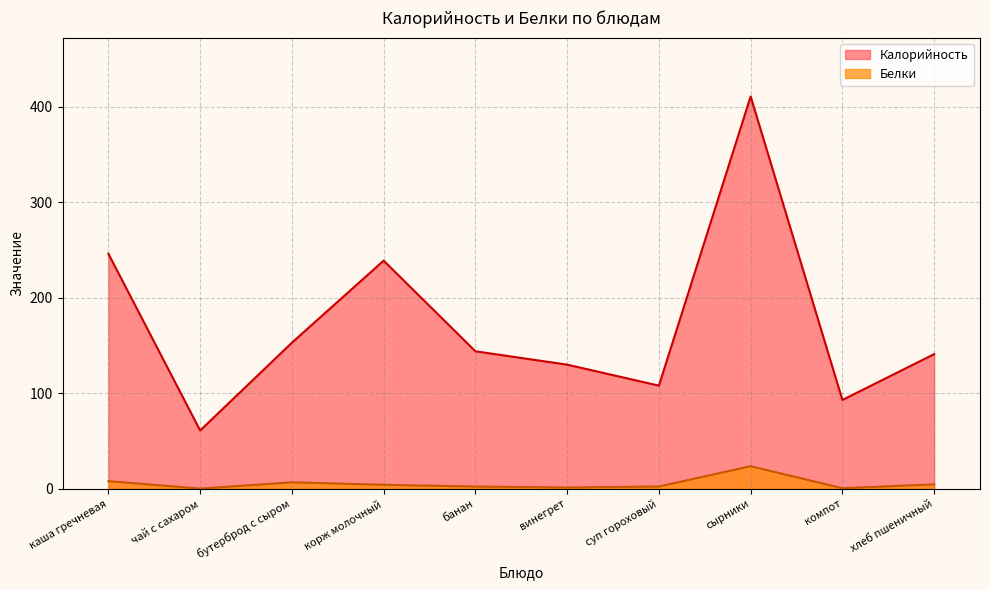

Which series has the largest total across all categories?

Калорийность